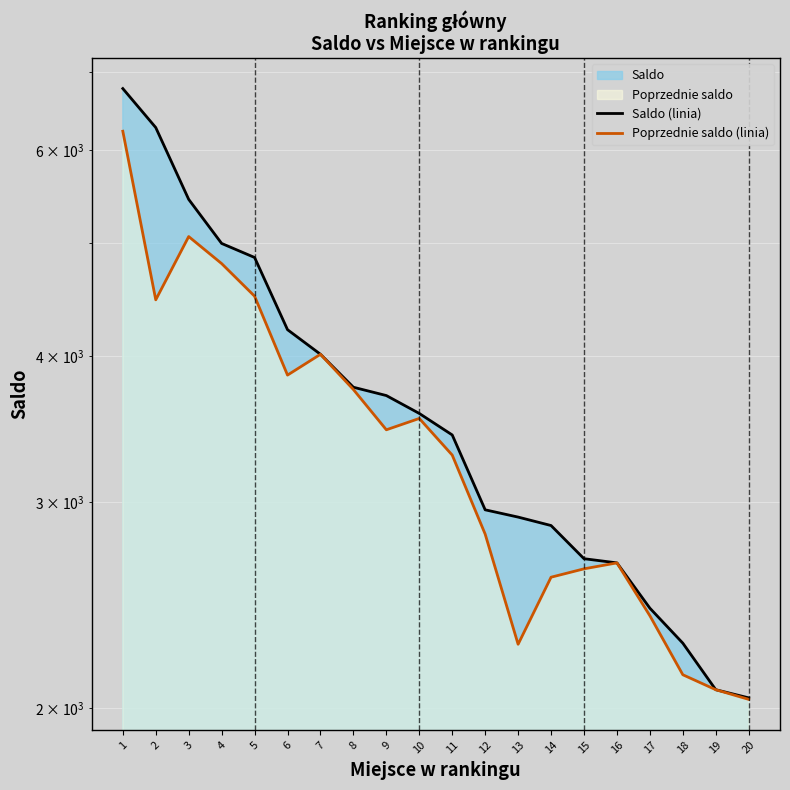

List the labels in order of Poprzednie saldo (linia) value, largest first.

1, 3, 4, 5, 2, 7, 6, 8, 10, 9, 11, 12, 16, 15, 14, 17, 13, 18, 19, 20